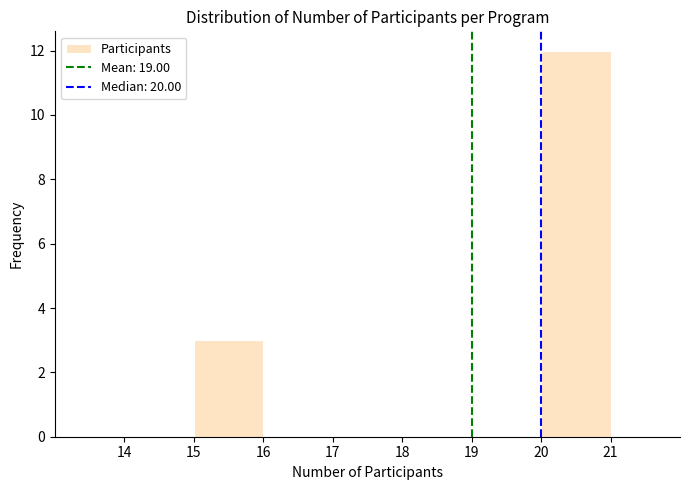

Reading left to right, list every bar in this chart as the range it spans on the x-axis followed by its height. The values are not printed on the chart, so give them approximately, as read against the axis.

14 to 15: 0
15 to 16: 3
16 to 17: 0
17 to 18: 0
18 to 19: 0
19 to 20: 0
20 to 21: 12
21 to 22: 0